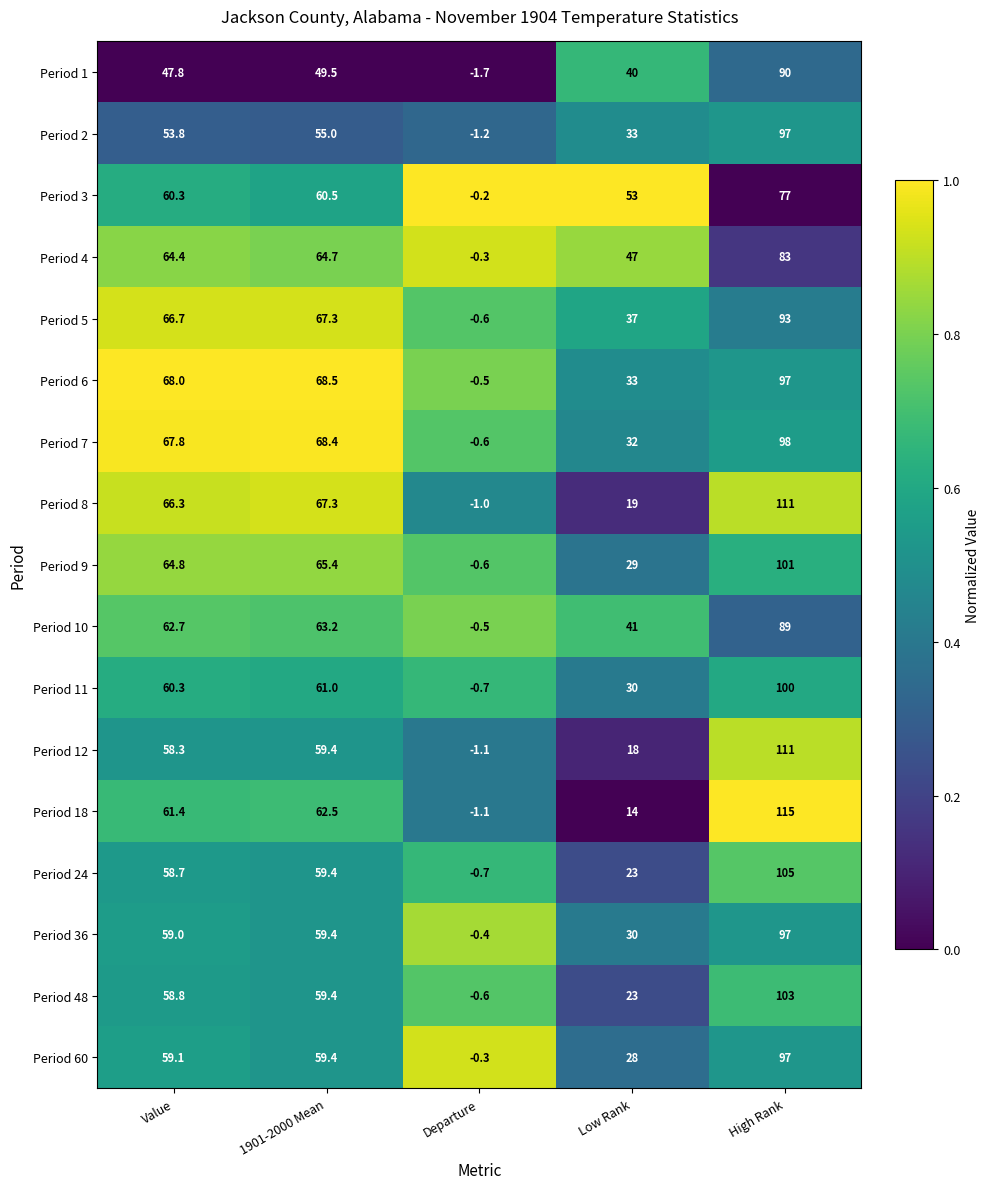

List the labels in order of Period 7 value, largest first.

High Rank, 1901-2000 Mean, Value, Low Rank, Departure